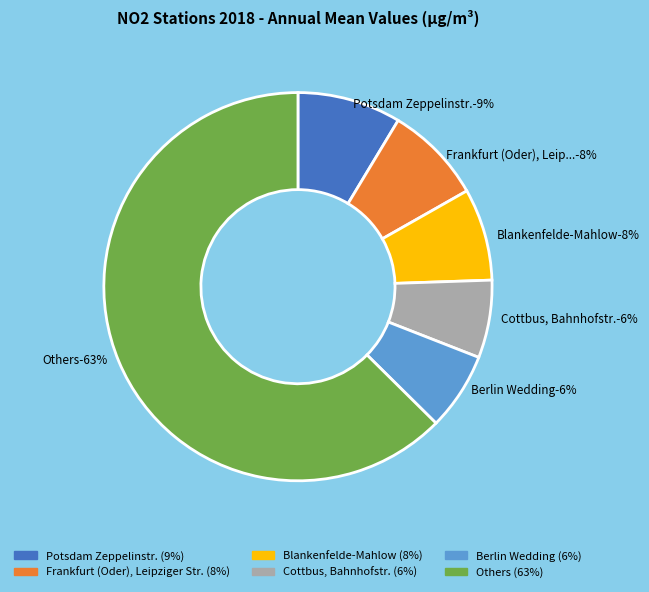

The Wittenberge slice represents 1% of the pie. True or false?

False